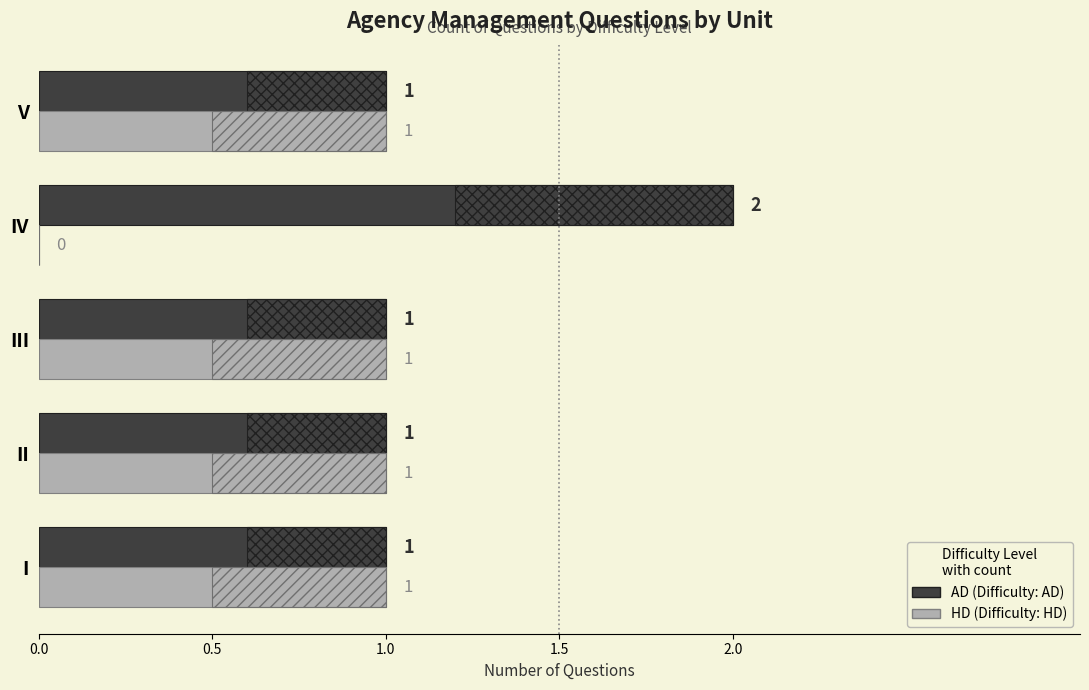

Is the value of HD at I greater than the value of AD at I?

No